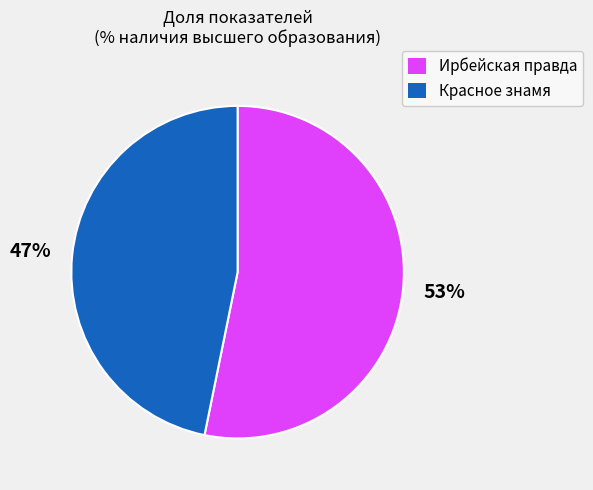

Is Красное знамя the majority of the pie?

No